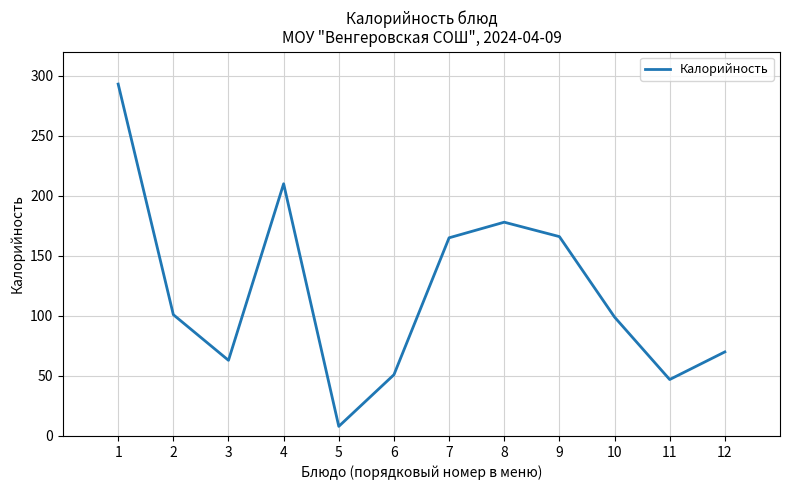

What is the difference between the maximum and minimum values?

285